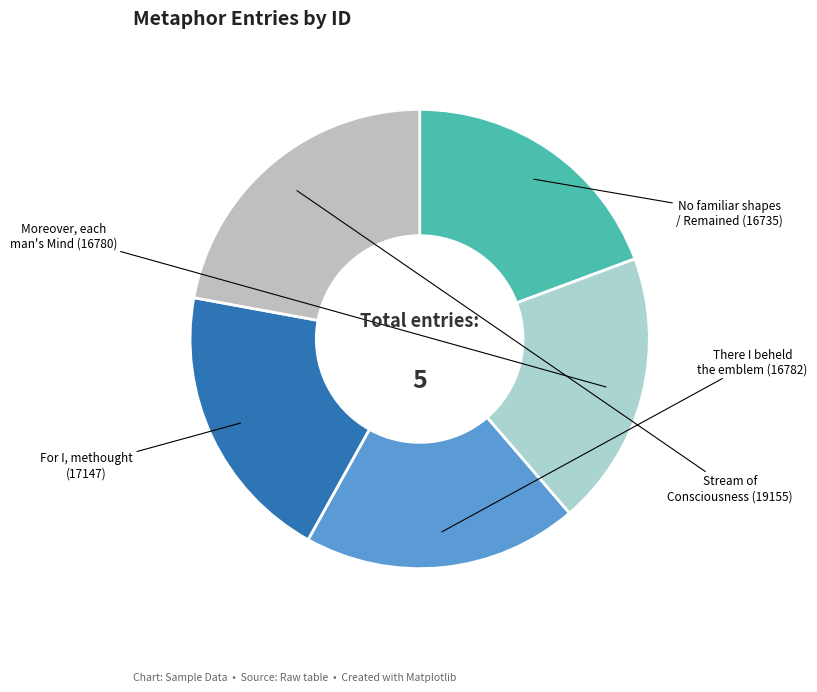

Rank the categories by value from lowest to highest.

No familiar shapes / Remained, Moreover, each man's Mind, There I beheld the emblem, For I, methought, Stream of Consciousness